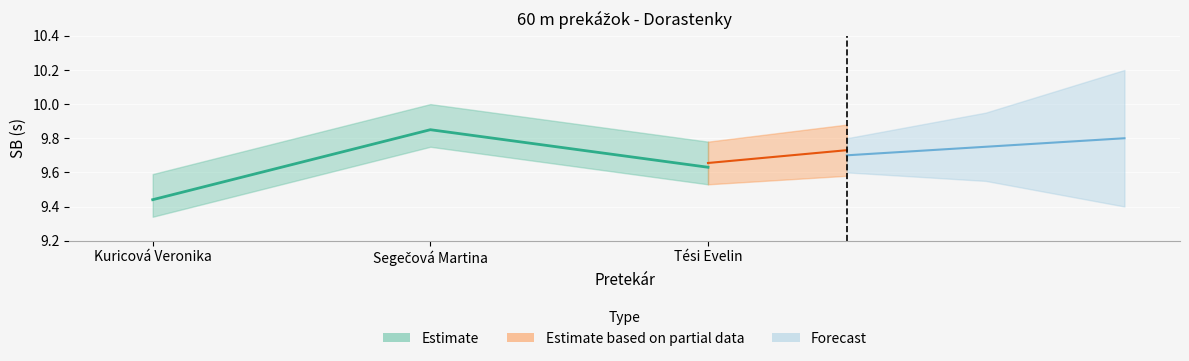

Is it true that the value at Segečová Martina is 9.8?

True